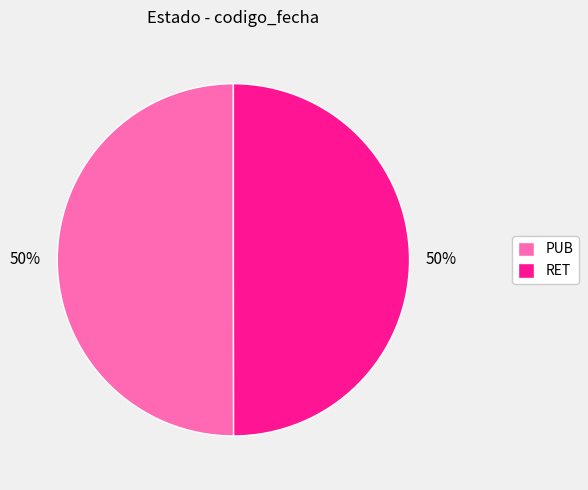

Is it true that RET is 43% of the pie?

False